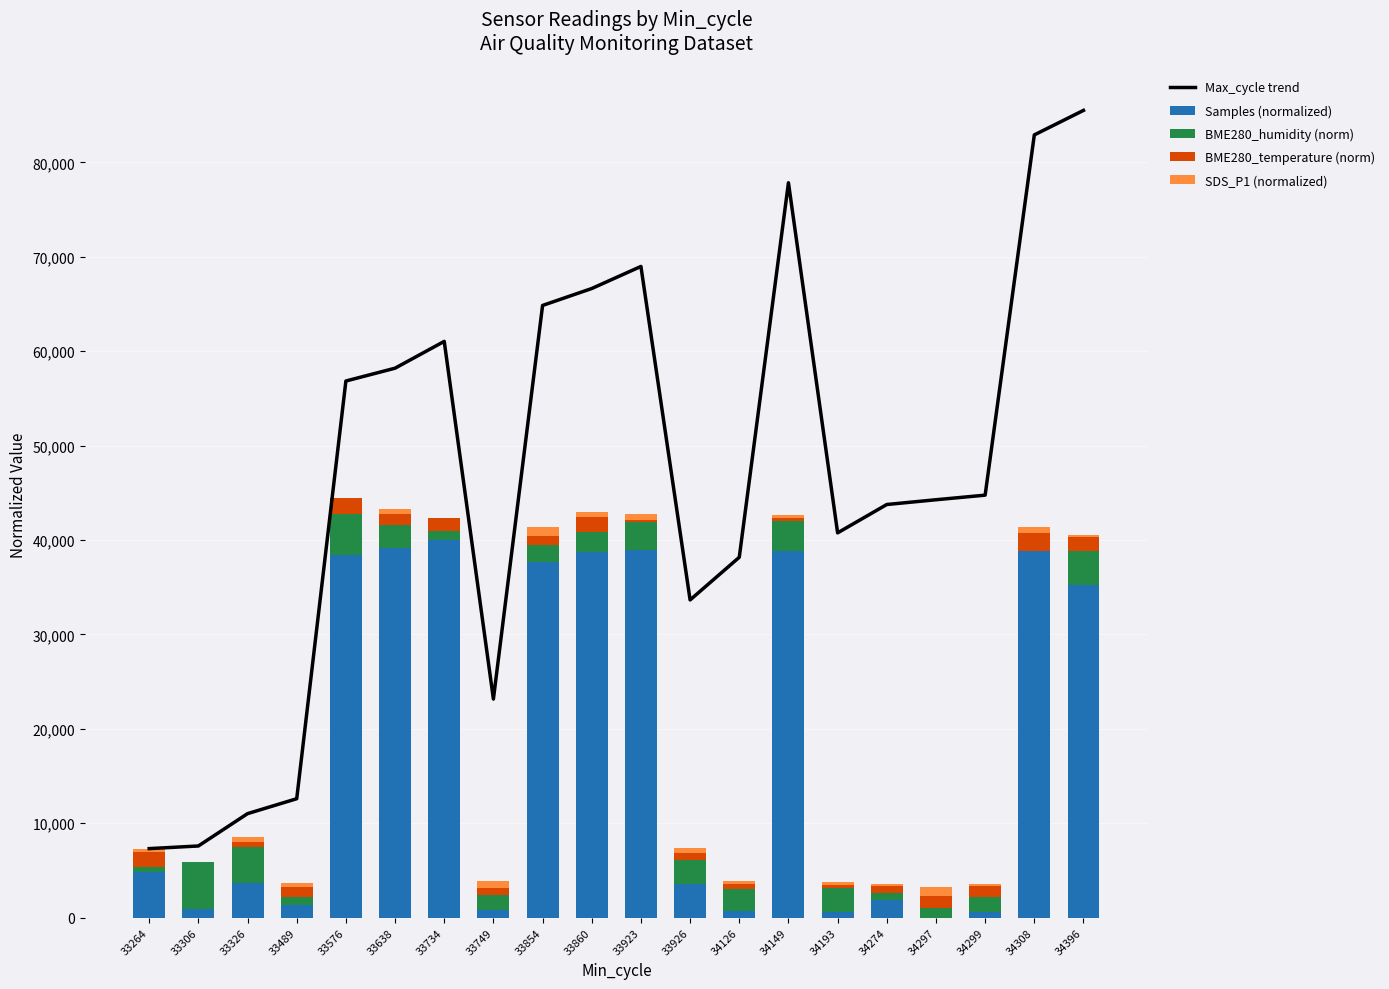

How many values in BME280_humidity (norm) are above zero?

19